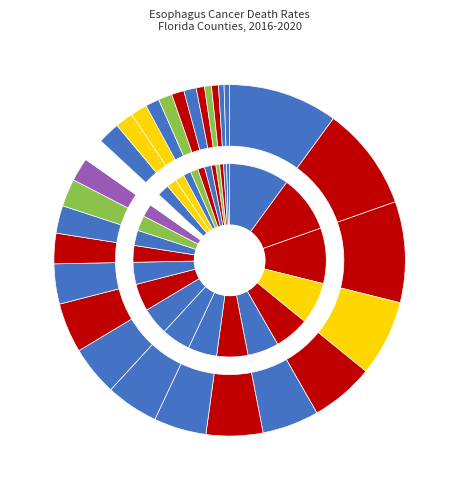

What percentage do Nassau and Jackson together represent?

1.4%